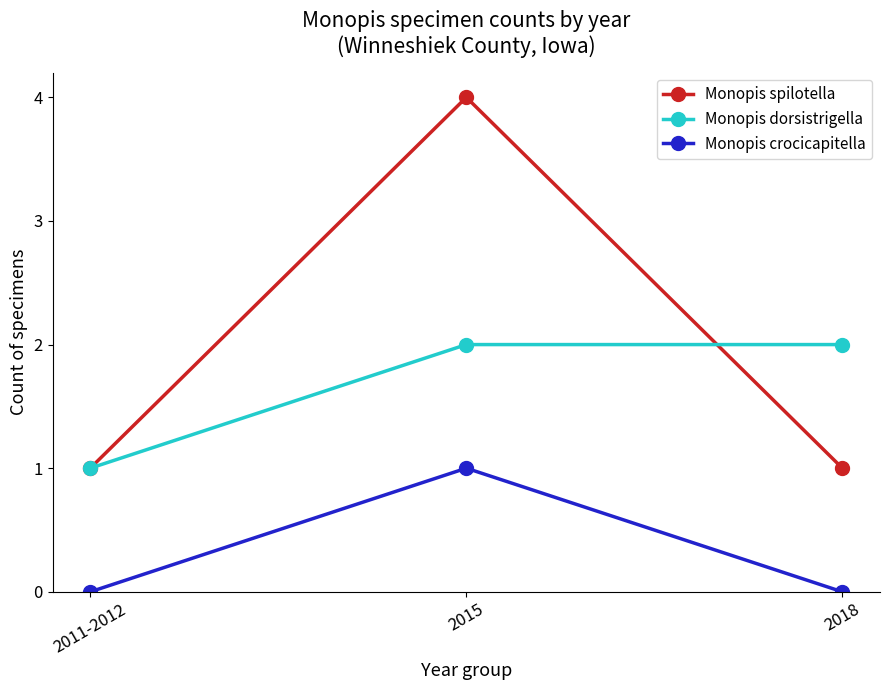

The Monopis dorsistrigella series shows 1 at 2015. True or false?

False